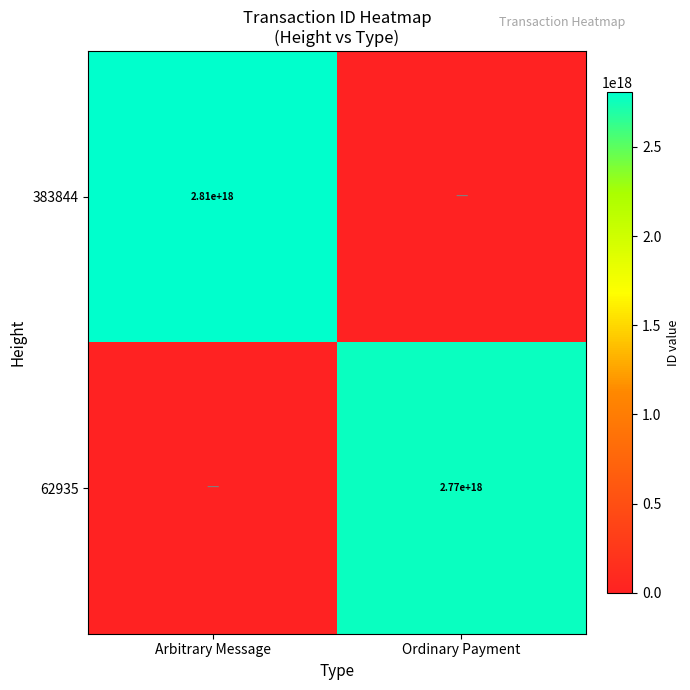

Is it true that 62935 equals 4259249624472802816 at Ordinary Payment?

False